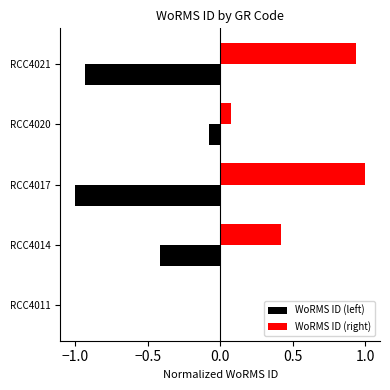

What is the average value of the WoRMS ID (left) series?

-0.5